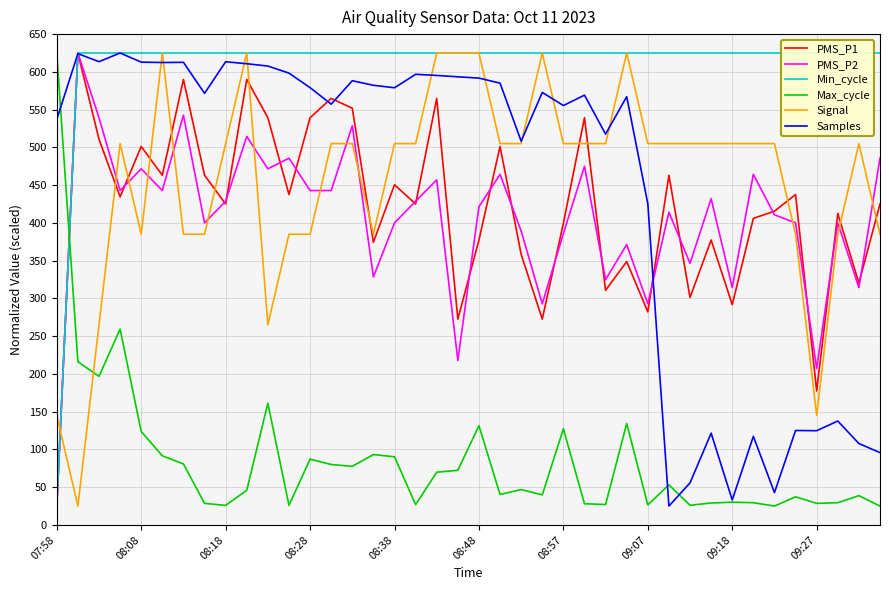

Reading left to right, list all the values displayed in this chart.

PMS_P1: 25.0	625.0	510.7	434.5	501.2	463.1	590.0	463.1	425.0	590.0	539.3	437.6	539.3	564.8	551.9	374.3	450.5	425.0	564.8	272.6	377.4	501.2	358.3	272.6	399.5	539.3	310.7	348.8	282.1	463.1	301.2	377.4	291.7	406.0	415.5	437.6	177.4	412.4	320.2	425.0
PMS_P2: 25.0	625.0	539.3	442.9	471.6	442.9	542.7	400.0	428.7	514.4	471.6	485.7	442.9	442.9	528.6	328.4	400.0	428.7	457.0	217.9	421.4	464.3	389.3	292.9	385.9	475.0	325.0	371.3	292.9	414.1	346.4	432.1	314.3	464.3	410.7	400.0	207.1	400.0	314.3	485.7
Min_cycle: 25.0	625.0	625.0	625.0	625.0	625.0	625.0	625.0	625.0	625.0	625.0	625.0	625.0	625.0	625.0	625.0	625.0	625.0	625.0	625.0	625.0	625.0	625.0	625.0	625.0	625.0	625.0	625.0	625.0	625.0	625.0	625.0	625.0	625.0	625.0	625.0	625.0	625.0	625.0	625.0
Max_cycle: 625.0	216.1	196.7	259.4	123.7	91.5	80.8	28.6	25.9	45.9	161.1	25.9	87.2	80.0	77.6	93.2	90.2	26.9	69.8	72.4	131.4	40.3	46.8	39.8	127.3	28.1	27.0	134.3	26.5	53.1	26.0	29.1	30.1	29.5	25.0	37.3	28.6	29.5	38.8	25.0
Signal: 145.0	25.0	265.0	505.0	385.0	625.0	385.0	385.0	505.0	625.0	265.0	385.0	385.0	505.0	505.0	385.0	505.0	505.0	625.0	625.0	625.0	505.0	505.0	625.0	505.0	505.0	505.0	625.0	505.0	505.0	505.0	505.0	505.0	505.0	505.0	385.0	145.0	385.0	505.0	385.0
Samples: 537.1	624.1	613.5	625.0	612.9	612.4	612.6	571.6	613.4	610.8	607.7	598.3	579.1	557.2	588.3	582.2	579.0	596.8	595.3	593.5	591.7	585.1	508.2	572.8	555.4	569.2	517.5	567.2	425.5	25.0	55.7	121.5	33.0	117.3	42.8	125.1	124.8	137.6	107.8	95.8